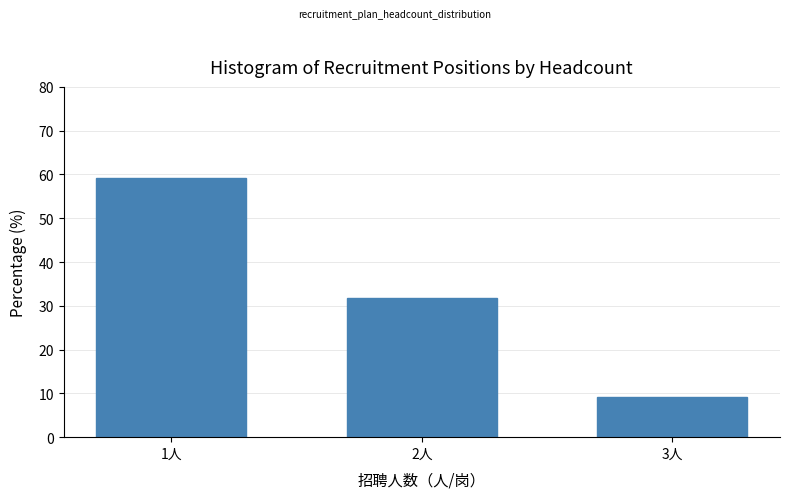

Reading left to right, list all the values displayed in this chart.

1人=59.1	2人=31.8	3人=9.1